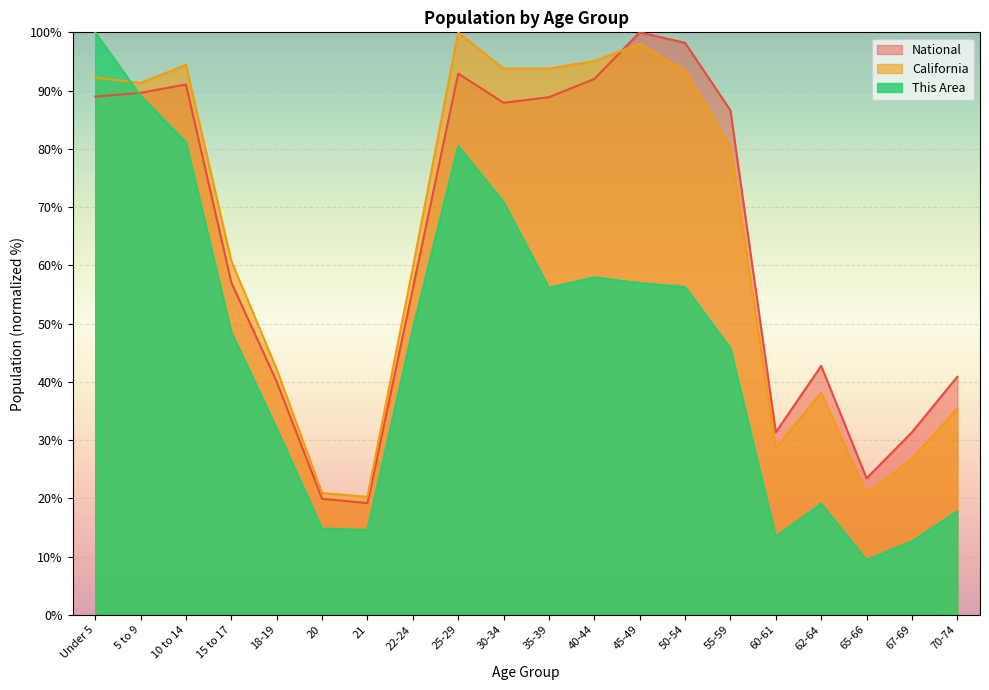

How many categories are shown in the chart?

20